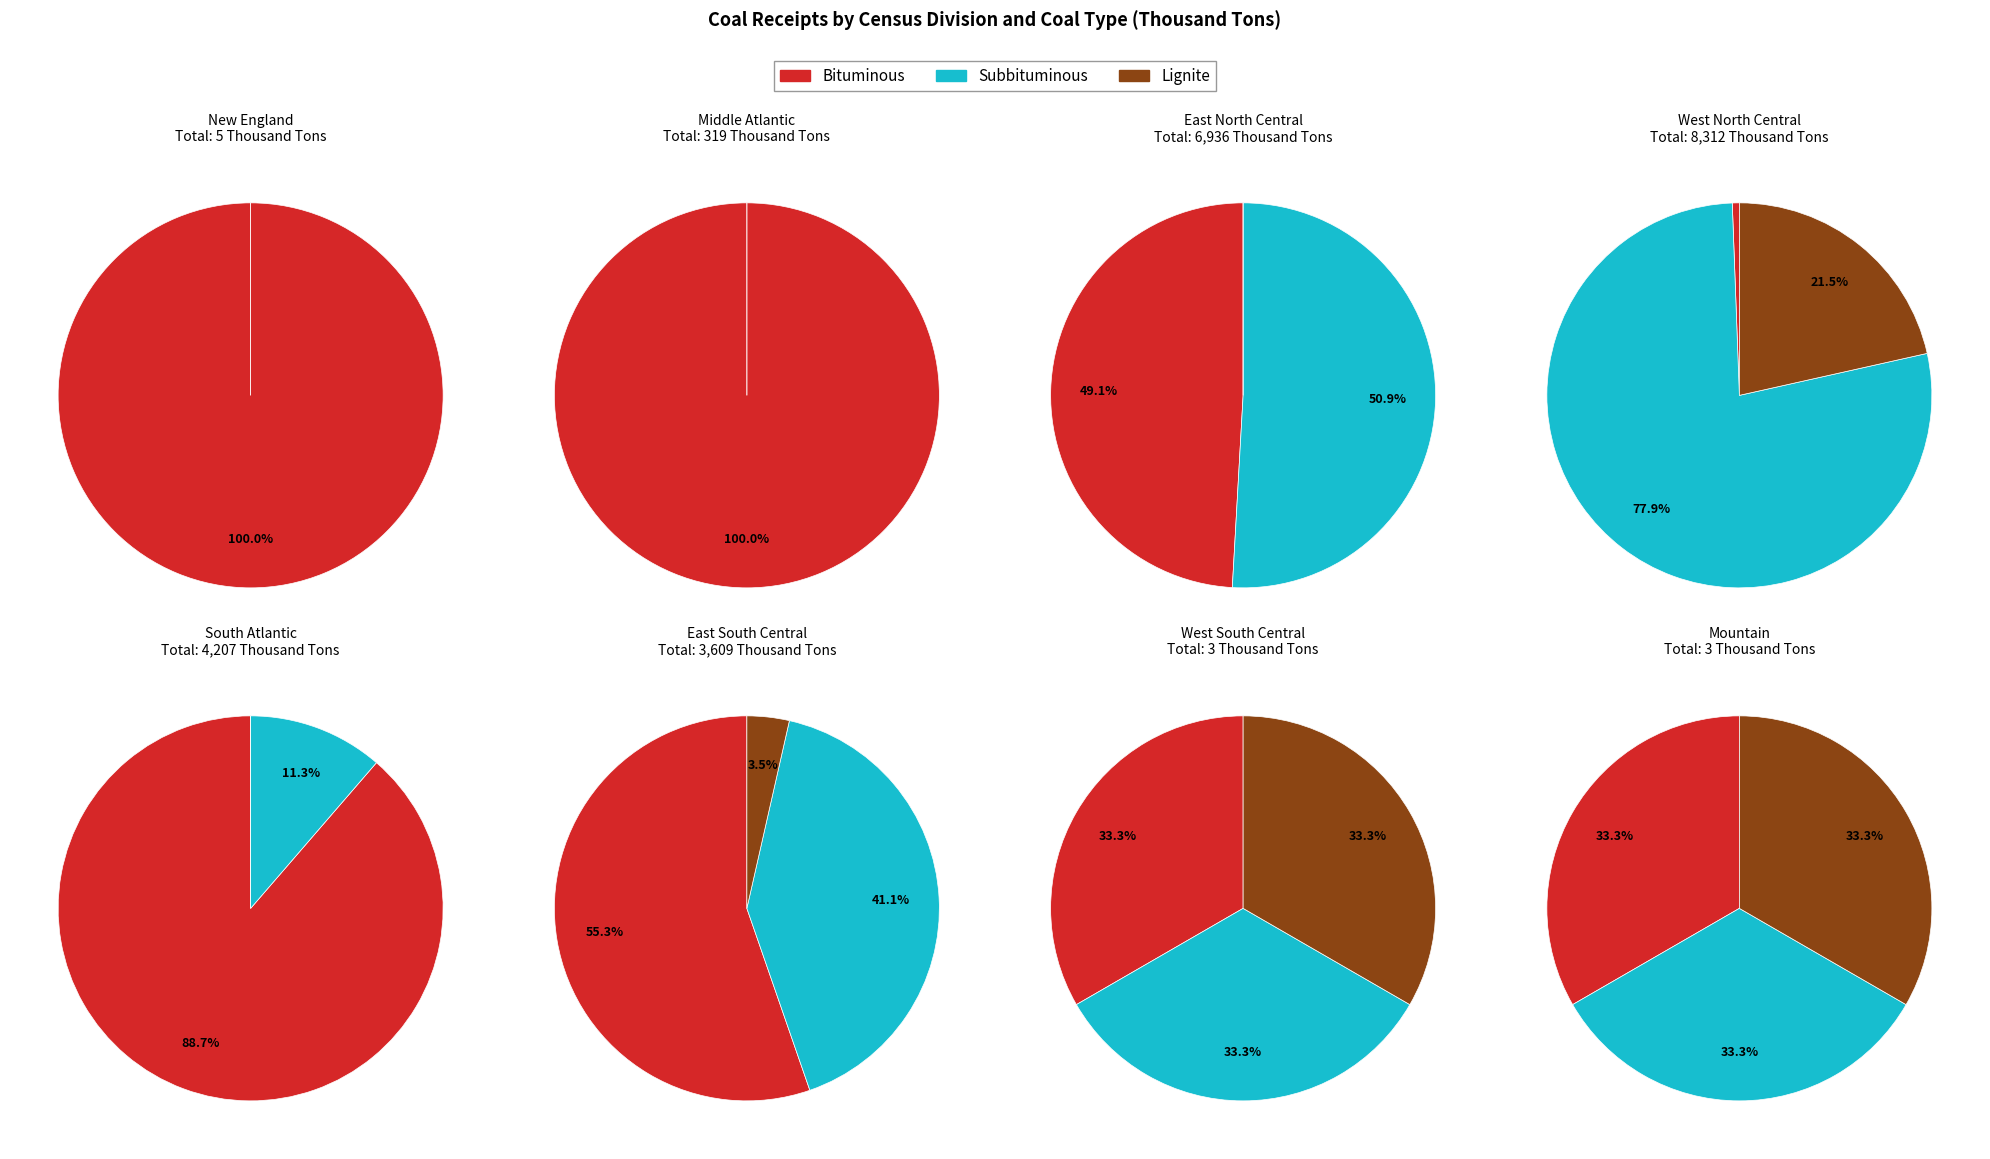

Which category has the smallest portion of the pie?

West South Central